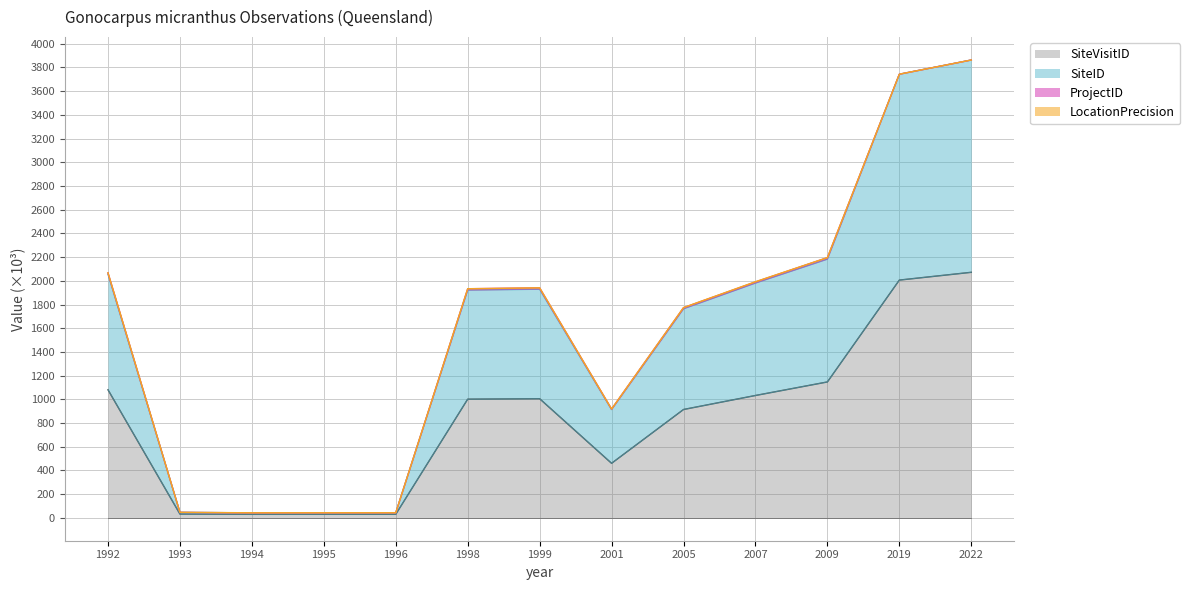

Rank the categories by SiteID value from lowest to highest.

1994, 1995, 1996, 1993, 2001, 2005, 1998, 1999, 2007, 1992, 2009, 2019, 2022